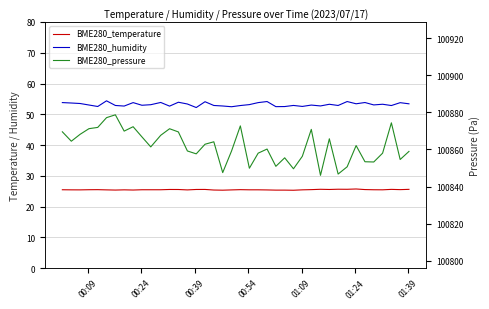

How many interior local peaks does the BME280_temperature series have?

9